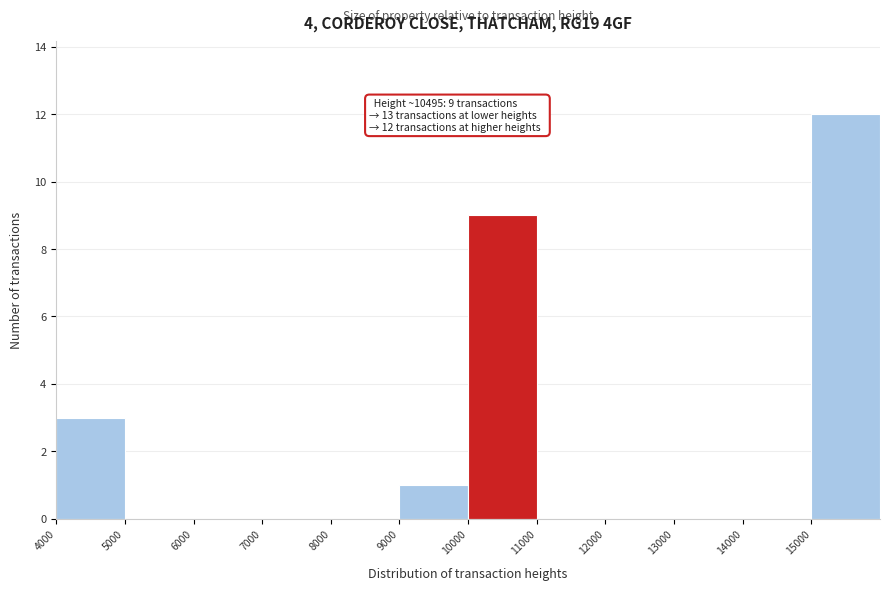

Over which range of the x-axis is the bar tallest?

15000 to 16000